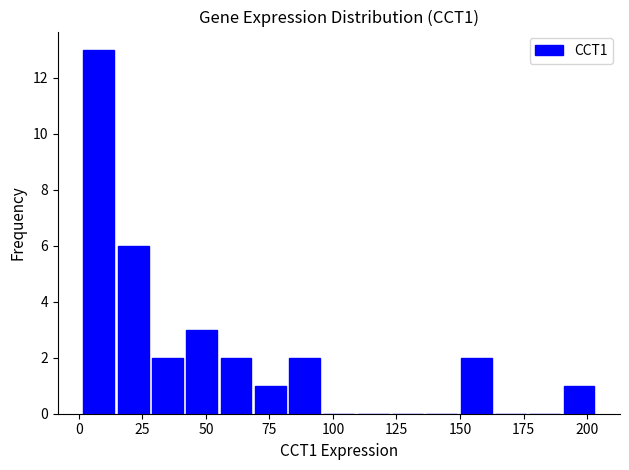

Around what value on the x-axis is the tallest bar? Give the approximate position of its centre, as read against the axis.

10